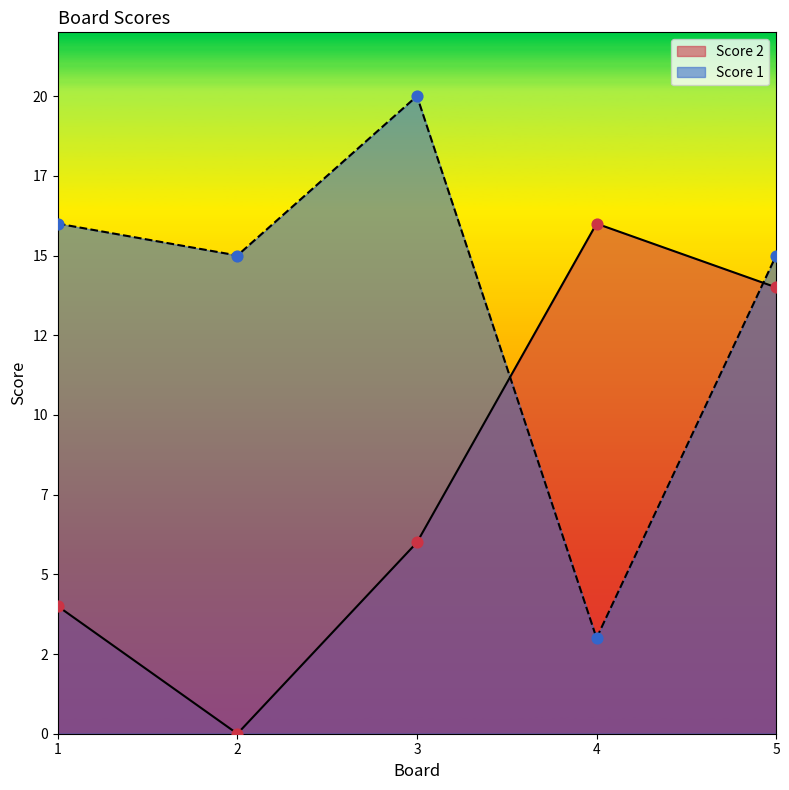

At how many categories does at least one series exceed 8?

5